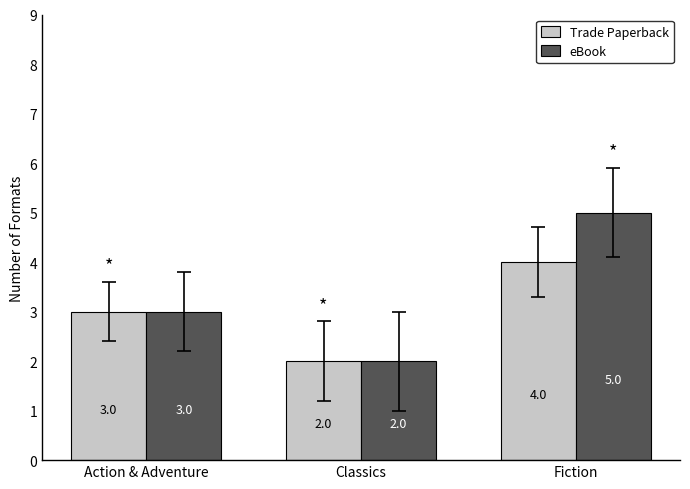

Reading left to right, transcribe all the data shown in this chart.

Trade Paperback: 3	2	4
eBook: 3	2	5